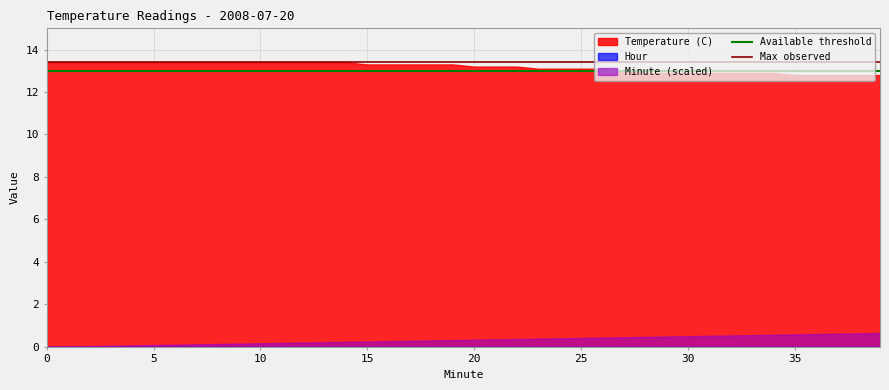

What is the maximum value shown in the chart?

13.4